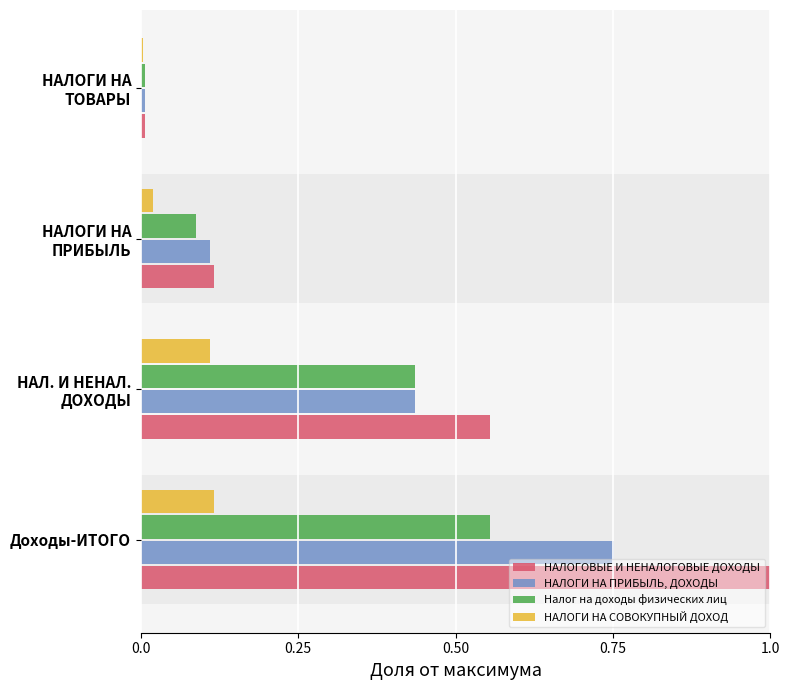

List the series in order of their overall mean, highest first.

НАЛОГОВЫЕ И НЕНАЛОГОВЫЕ ДОХОДЫ, НАЛОГИ НА ПРИБЫЛЬ, ДОХОДЫ, Налог на доходы физических лиц, НАЛОГИ НА СОВОКУПНЫЙ ДОХОД